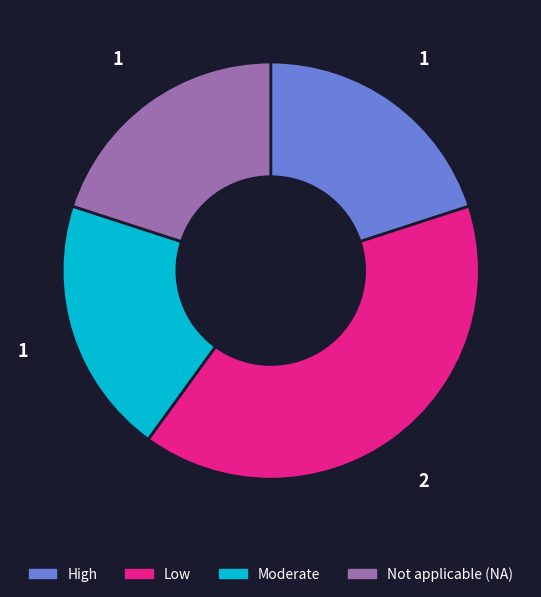

Is there a majority slice in this chart?

No